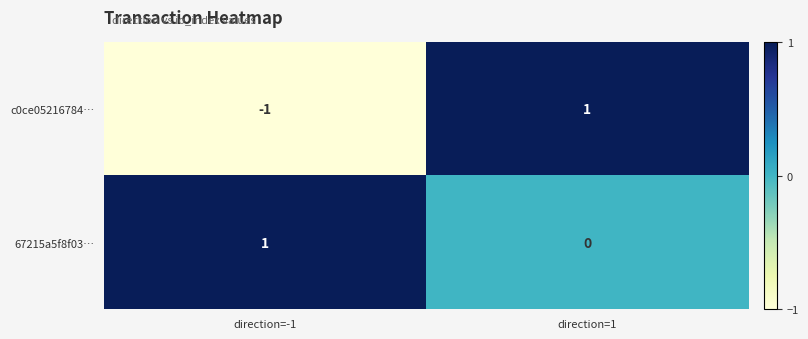

How many distinct data groups are displayed?

2